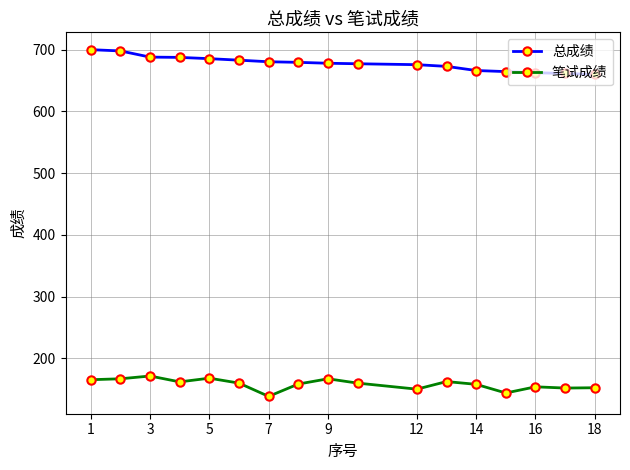

Which series has the largest total across all categories?

总成绩